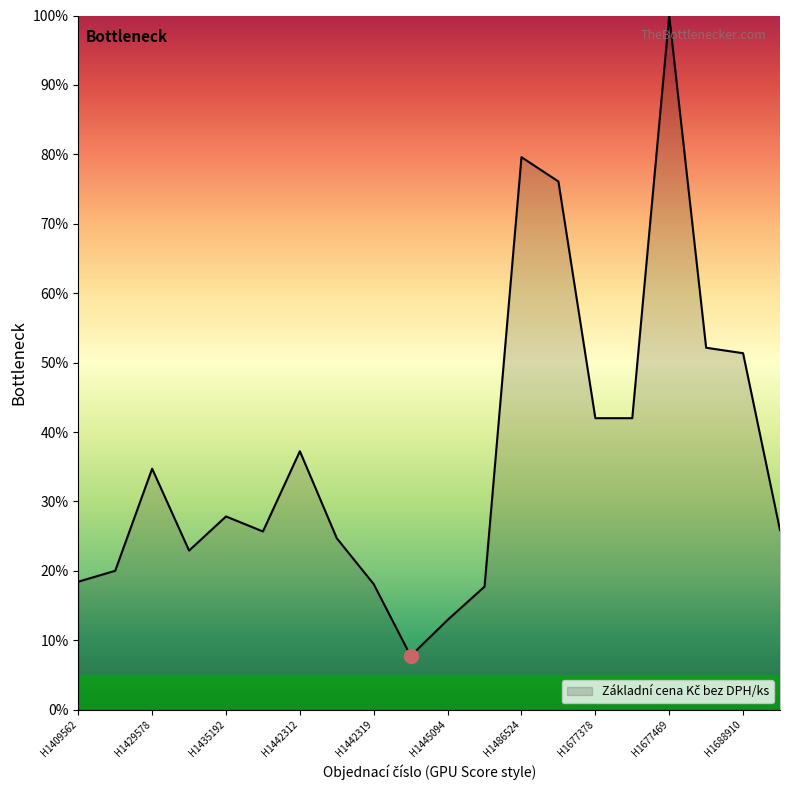

How many distinct data groups are displayed?

1